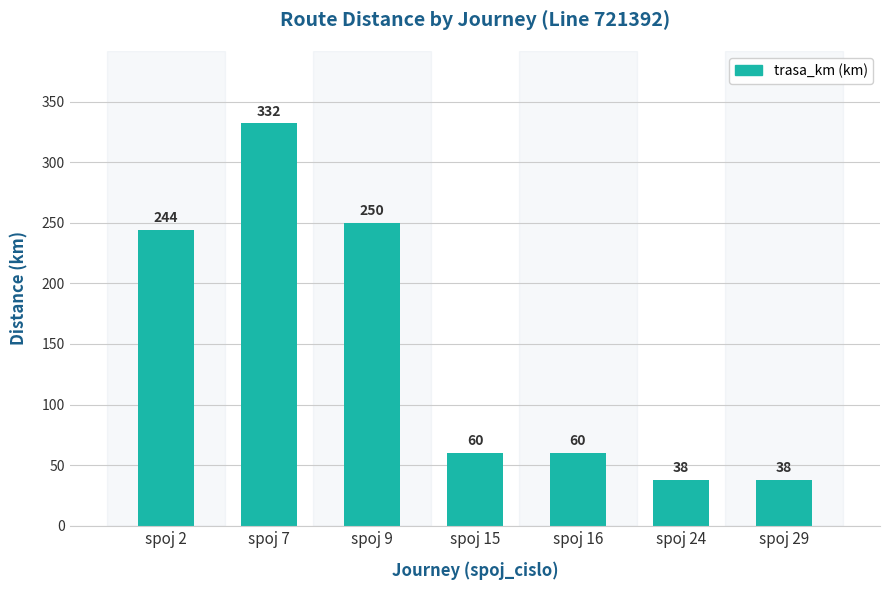

At which label is the value closest to 185?

spoj 2